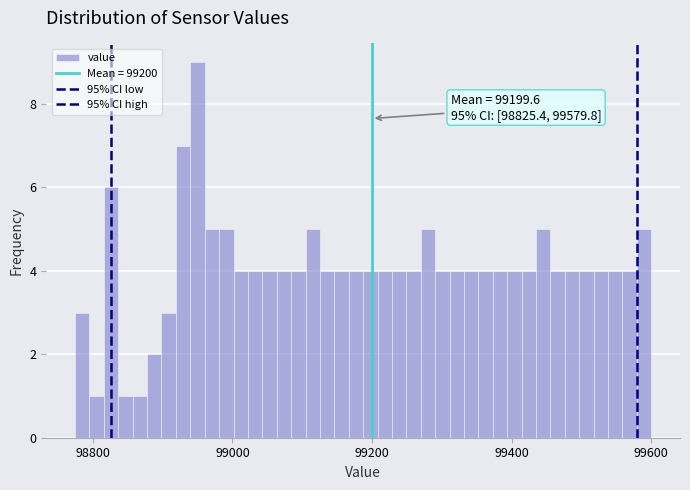

Read against the x-axis, roughly where is the centre of the tallest bar?

98940